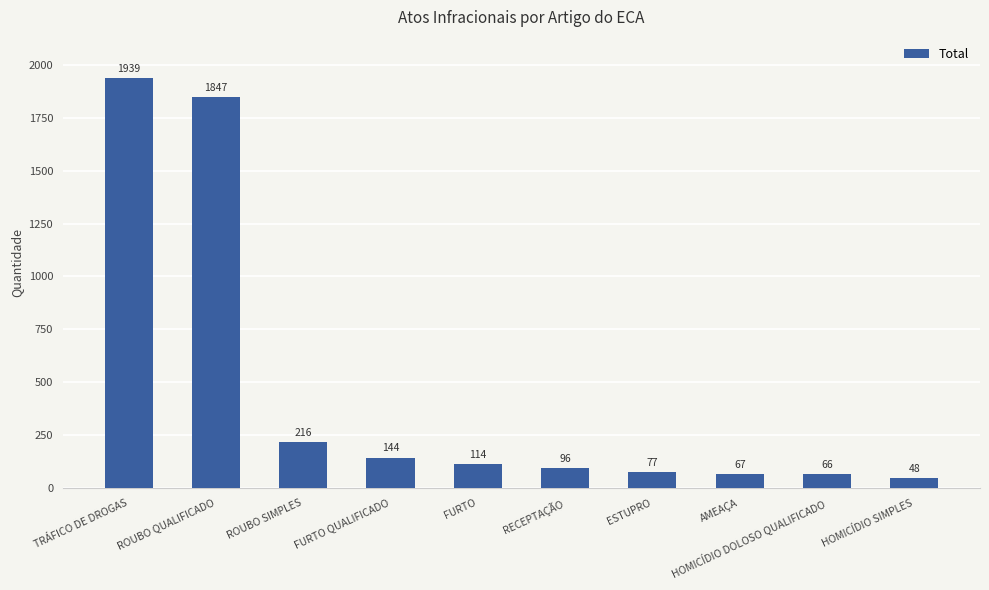

Reading left to right, list all the values displayed in this chart.

1939	1847	216	144	114	96	77	67	66	48